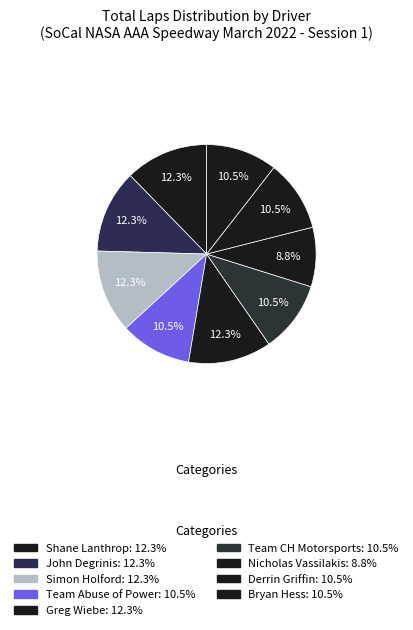

Do Bryan Hess and Greg Wiebe together represent more than half of the pie?

No